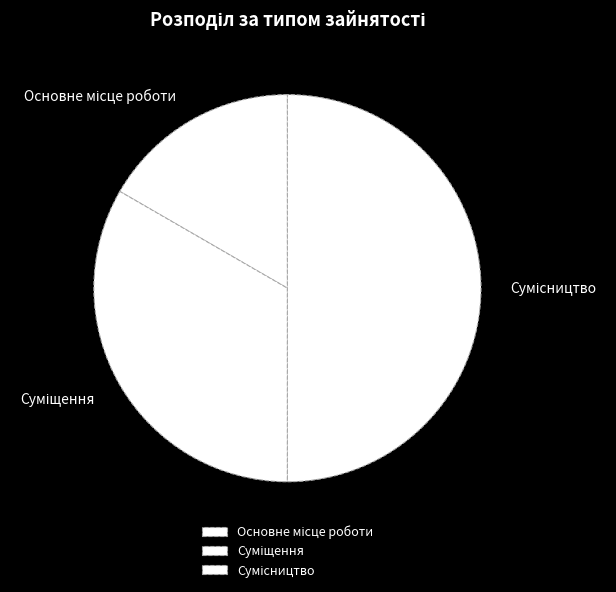

Count the number of slices in the pie.

3